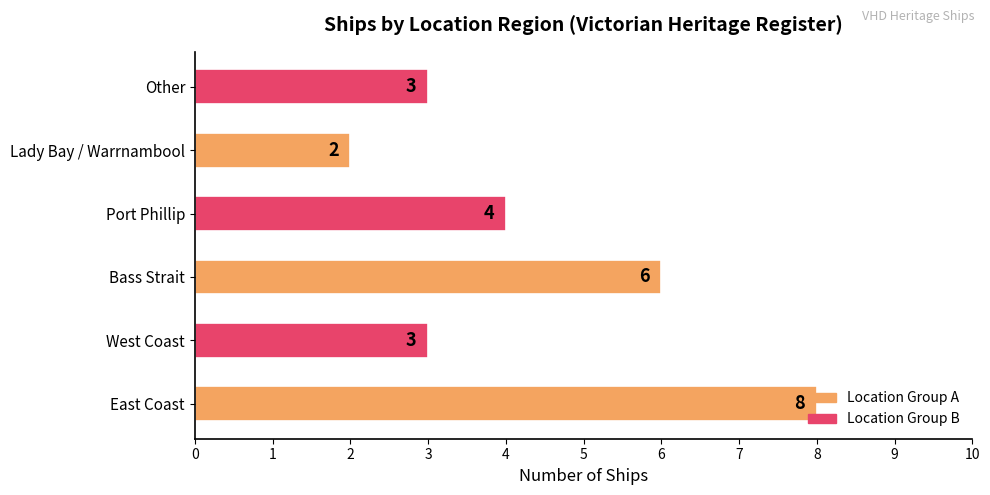

The value at West Coast is 4. True or false?

False